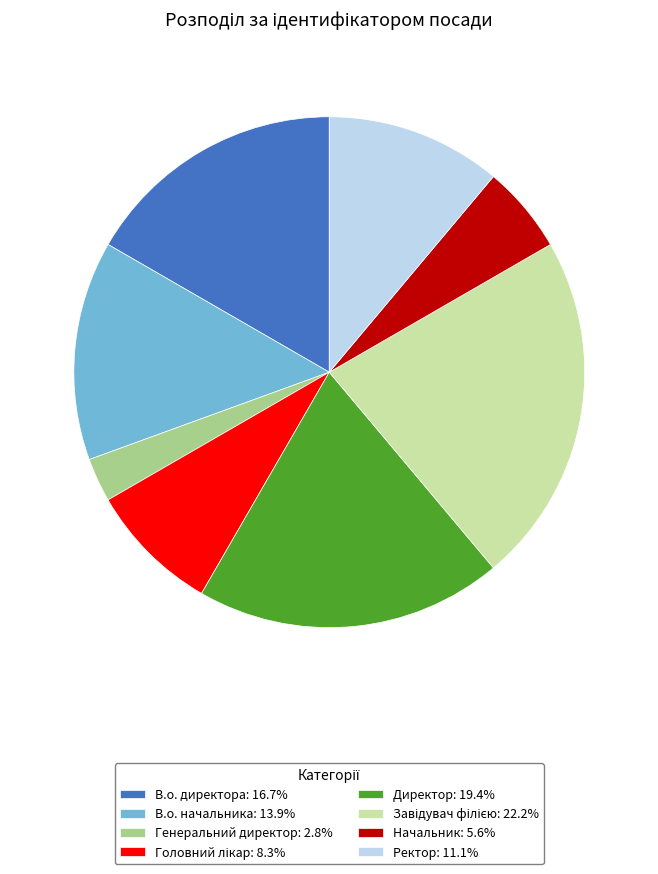

Does Директор: 19.4% represent more than half of the total?

No